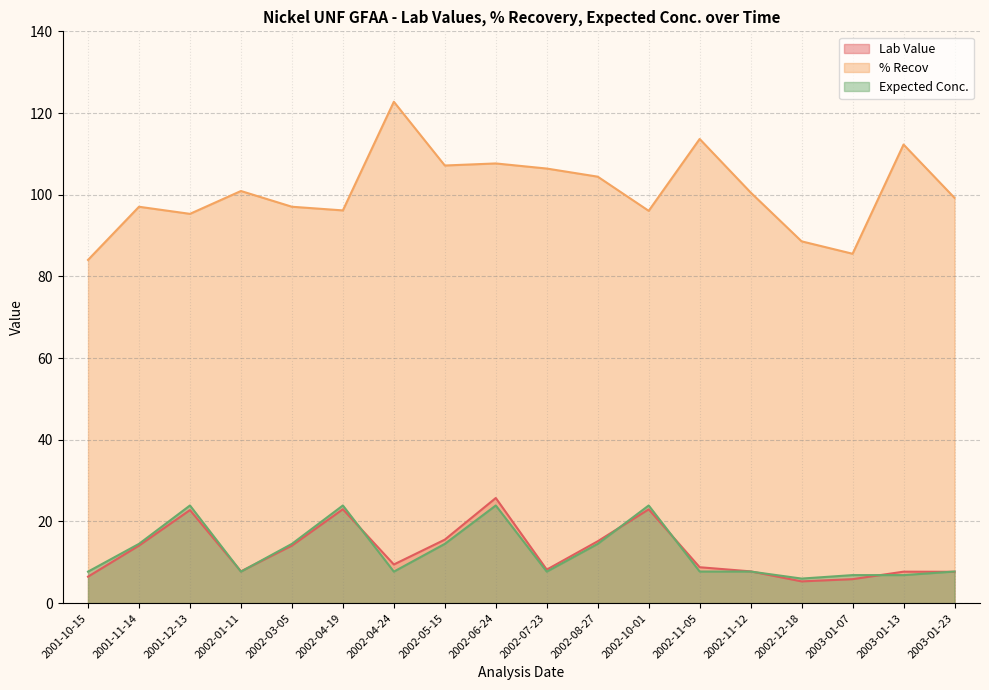

What is the difference between the maximum and minimum values in the Expected Conc. series?

17.9